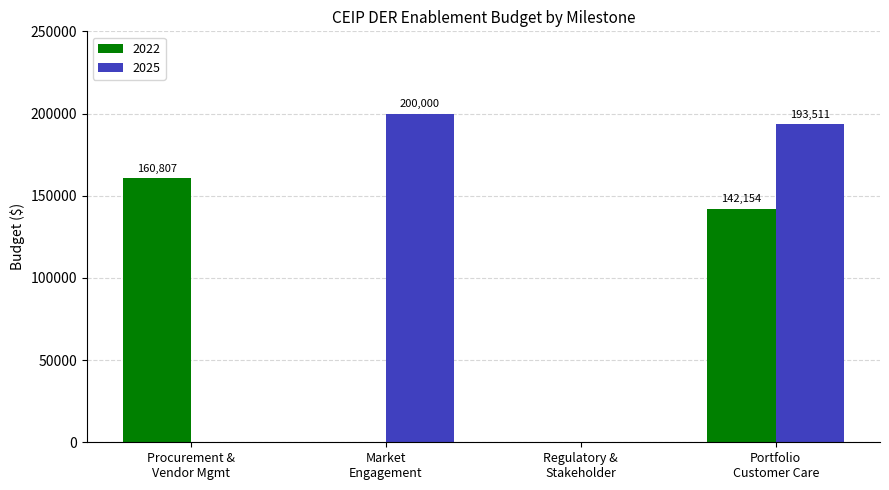

What is the maximum value for 2025?

200000.0